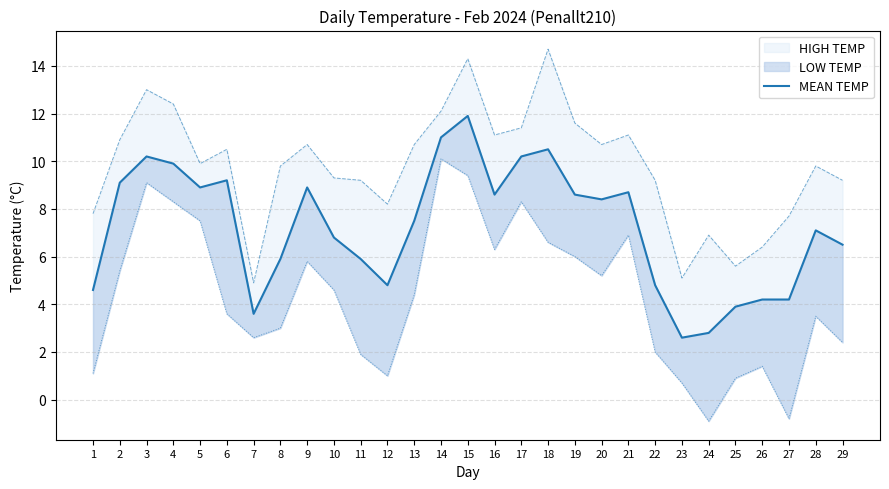

Does the chart have visible grid lines?

Yes